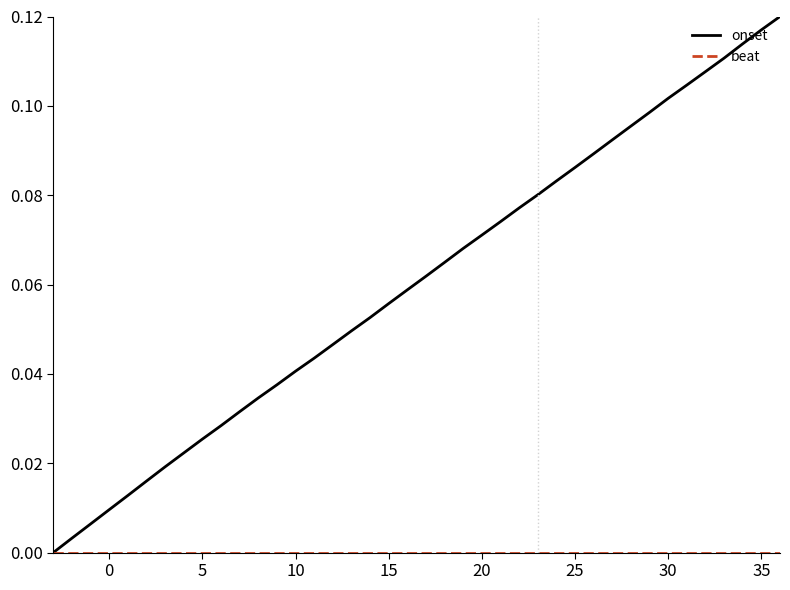

Which series has the largest total across all categories?

onset